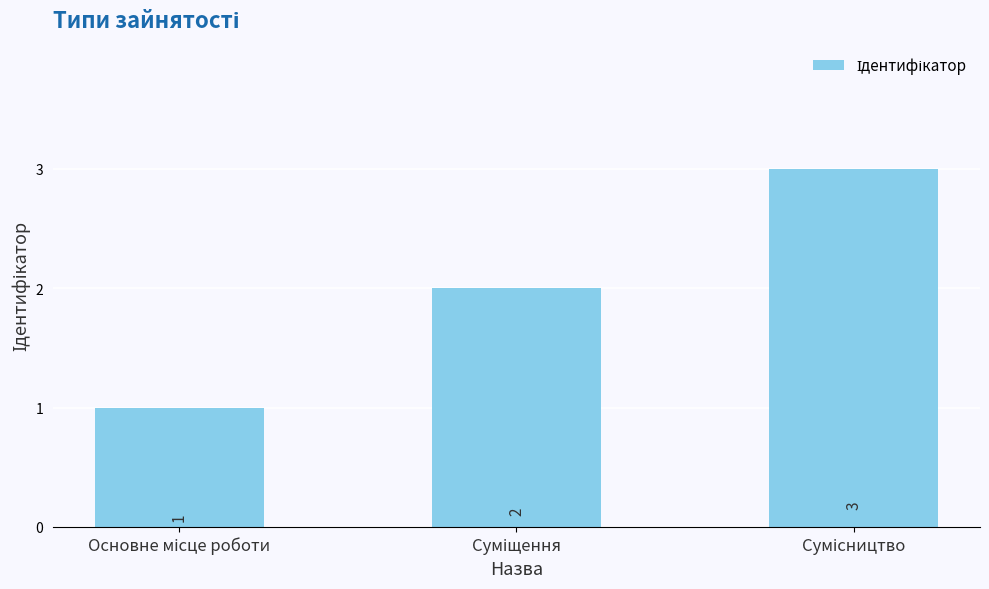

What is the value of the 2nd bar from the left?

2